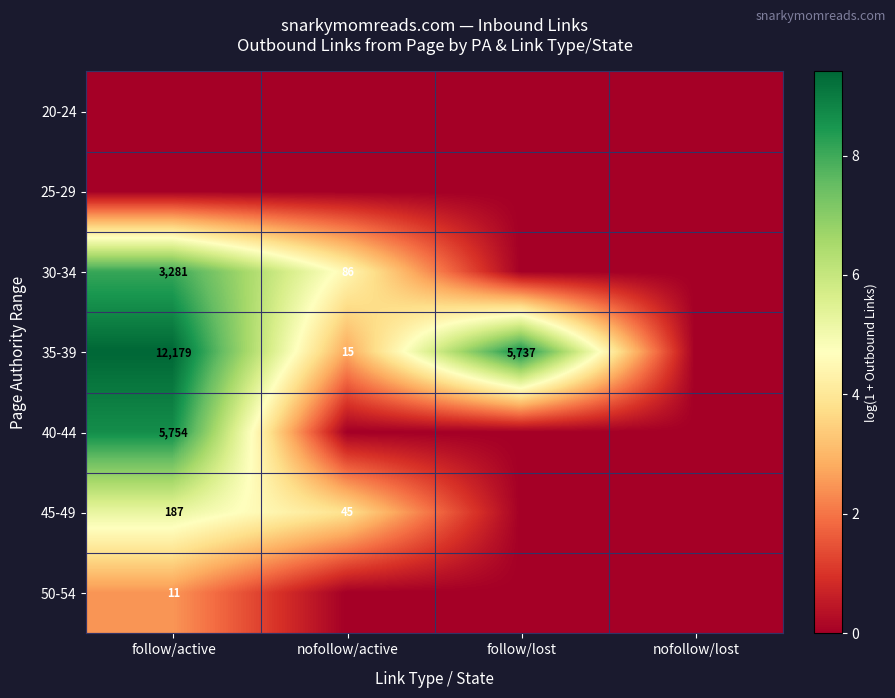

The 50-54 series shows 18 at follow/active. True or false?

False